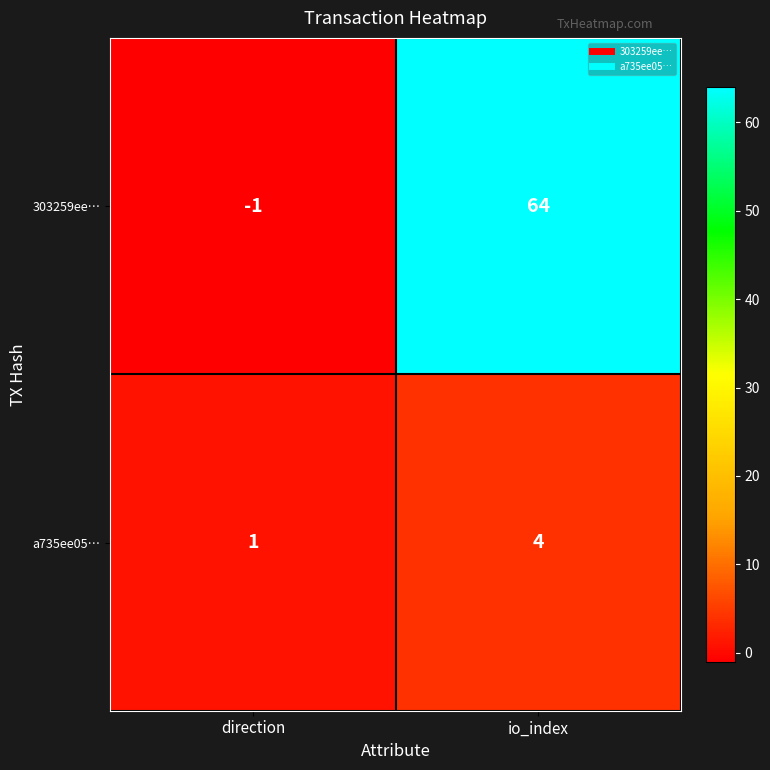

What value does the 303259ee… series have at io_index, to the nearest 5?

65